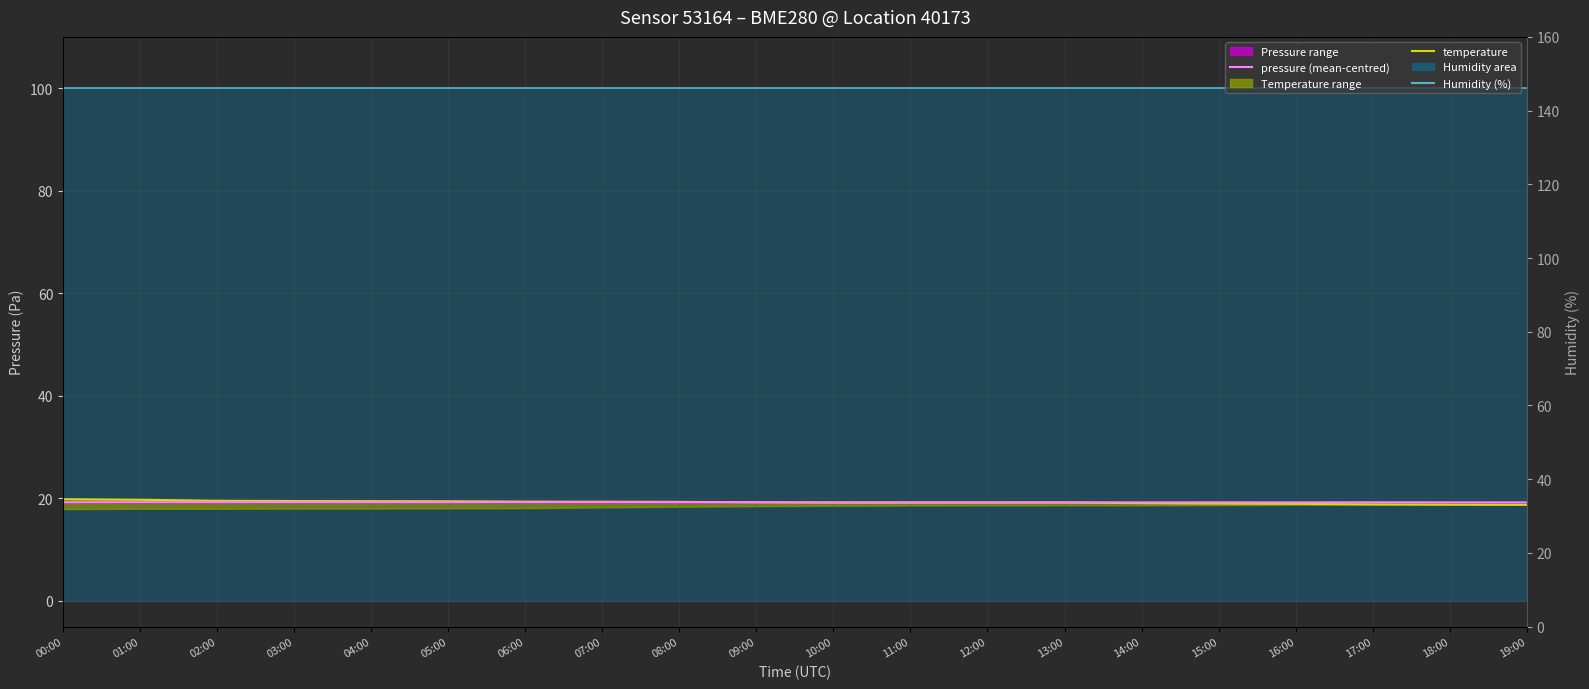

The value of pressure (mean-centred) at 10:00 is 32.8. True or false?

False